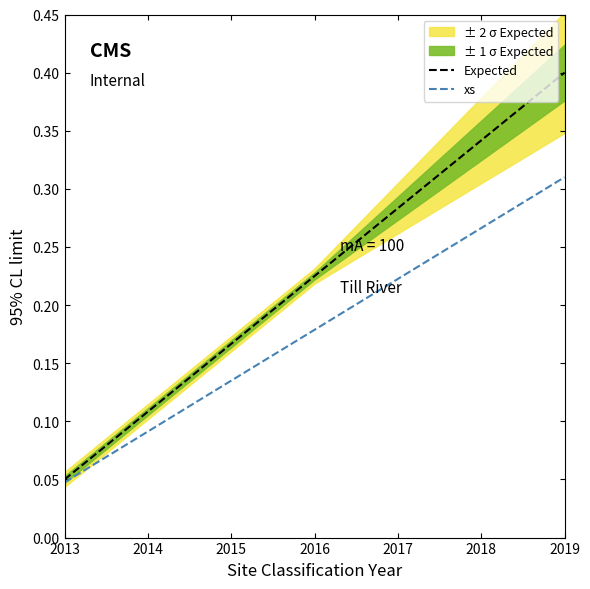

What is the total value across all series at 2015?

0.3